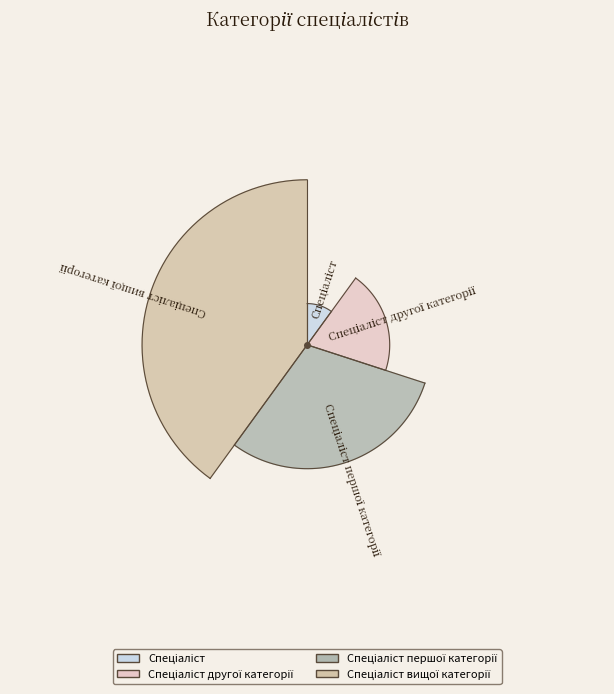

Does Спеціаліст другої категорії account for over 50% of the chart?

No